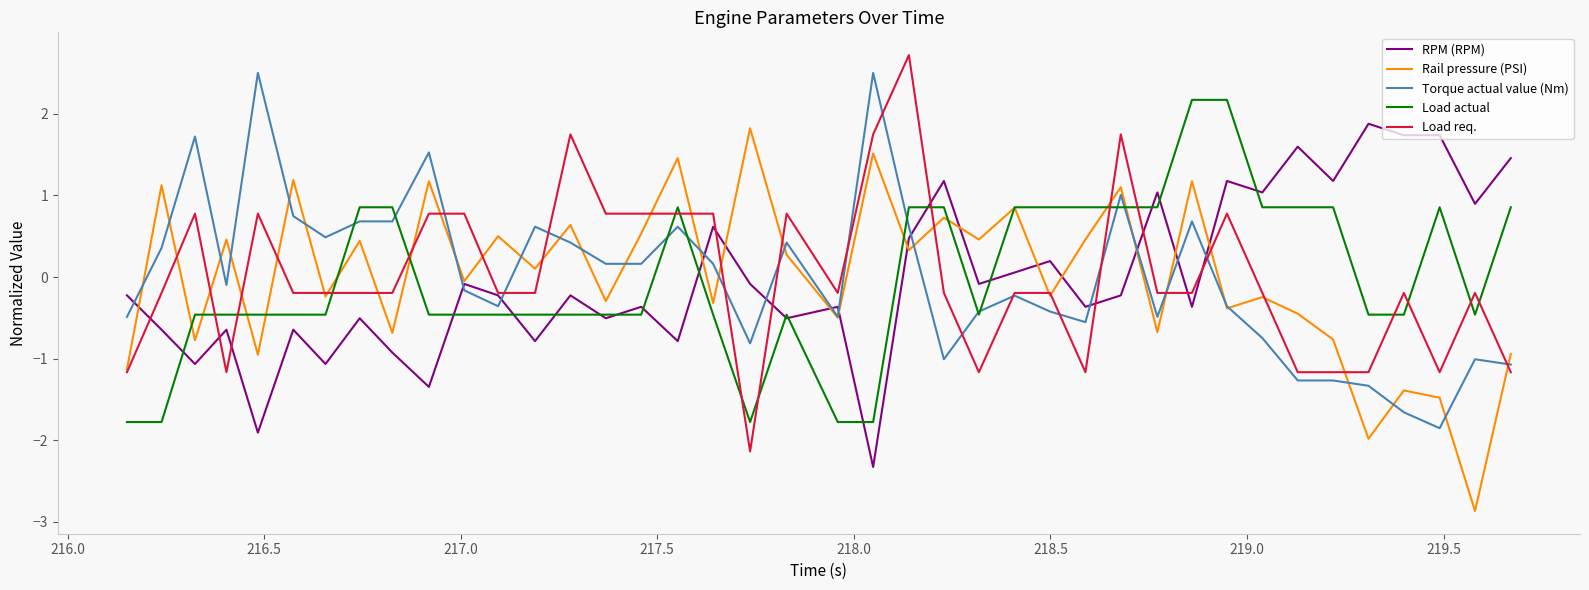

What is the maximum value for Load actual?

2.2